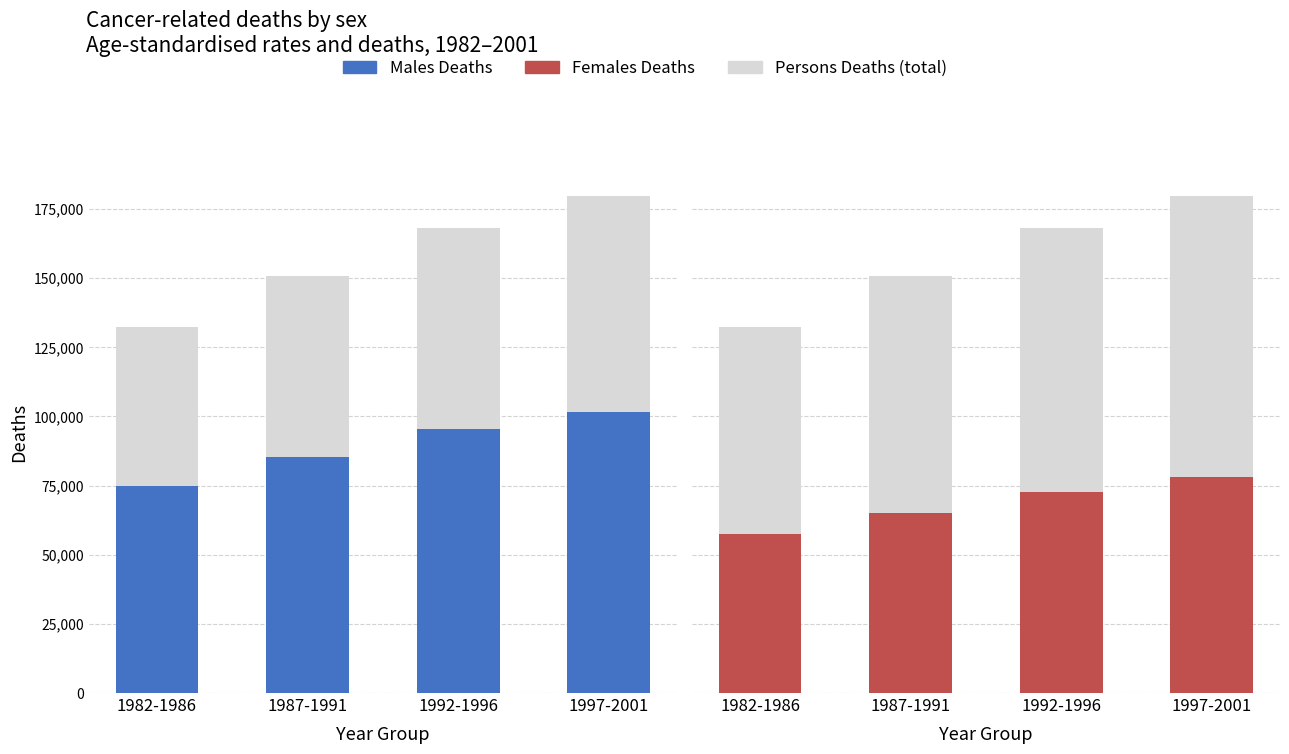

What is the spread (max minus min) of values at 1987-1991?

20335